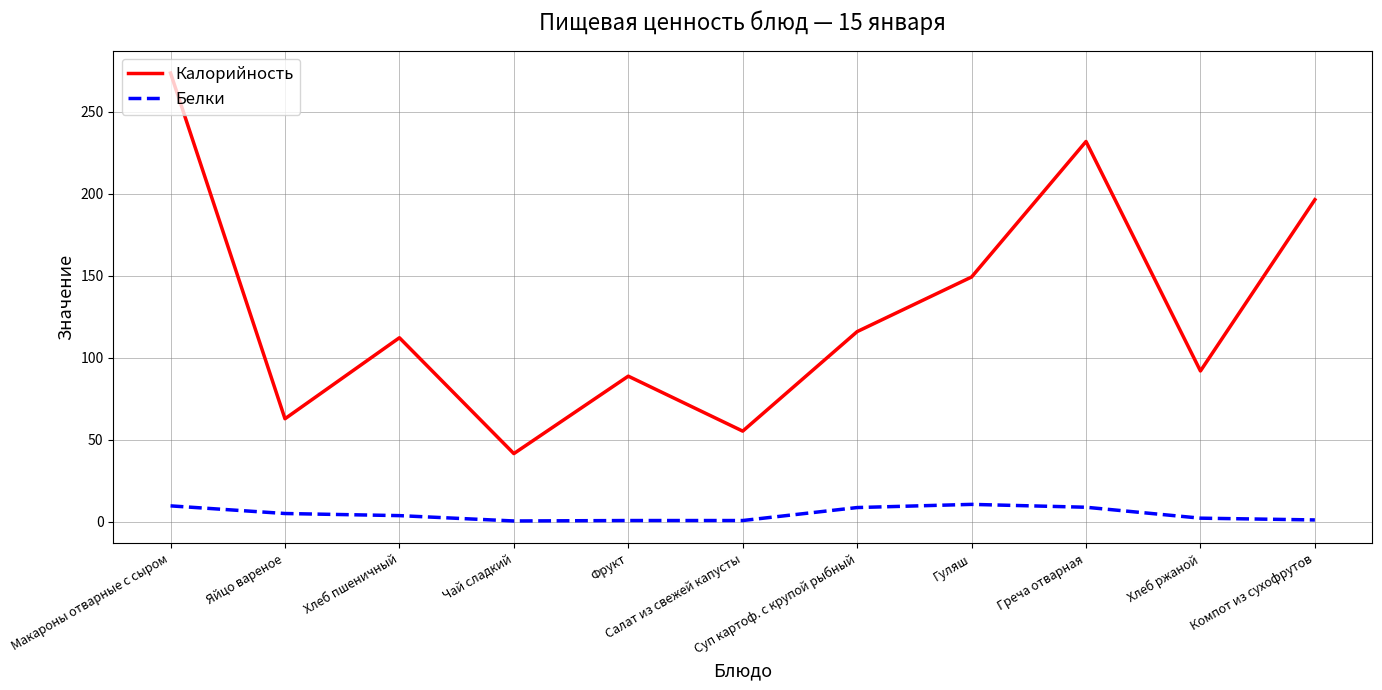

What is the greatest value displayed?

273.6